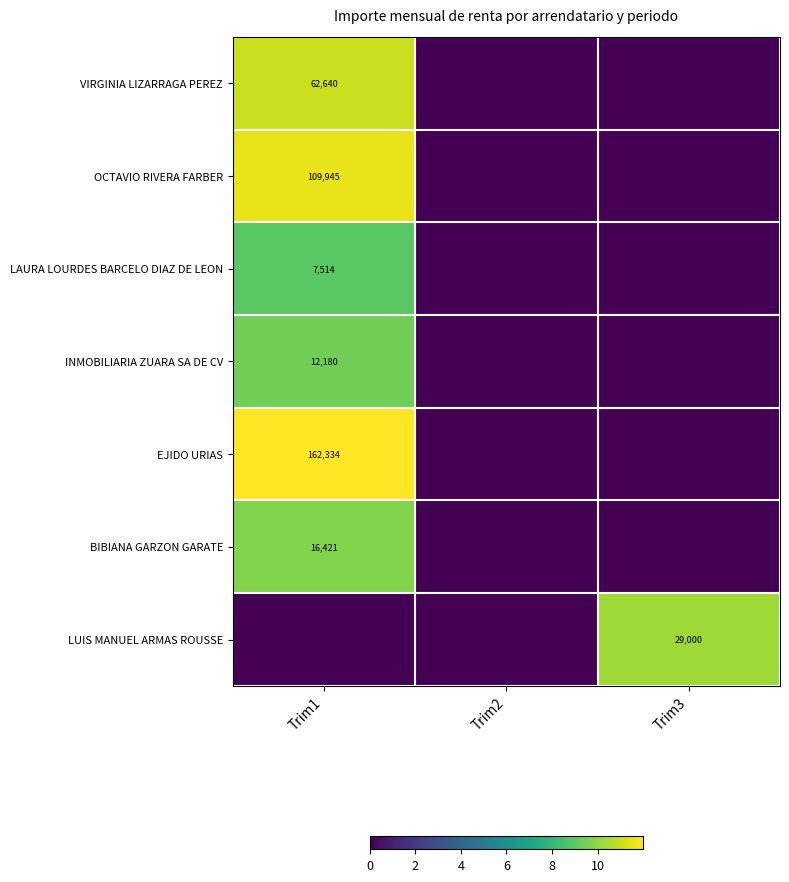

List the labels in order of OCTAVIO RIVERA FARBER value, largest first.

Trim1, Trim2, Trim3